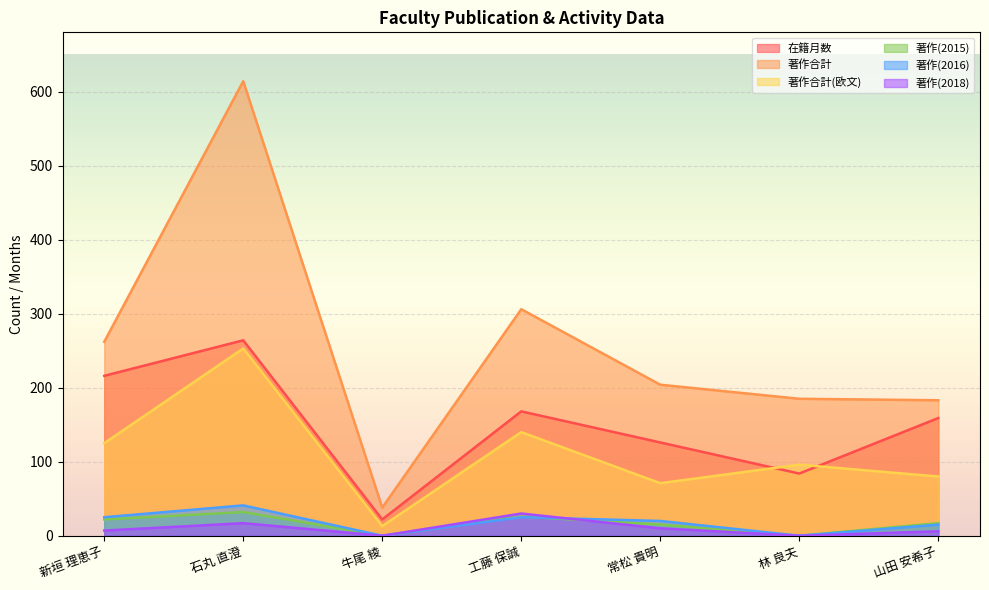

The 著作(2018) series shows 11 at 林 良夫. True or false?

False